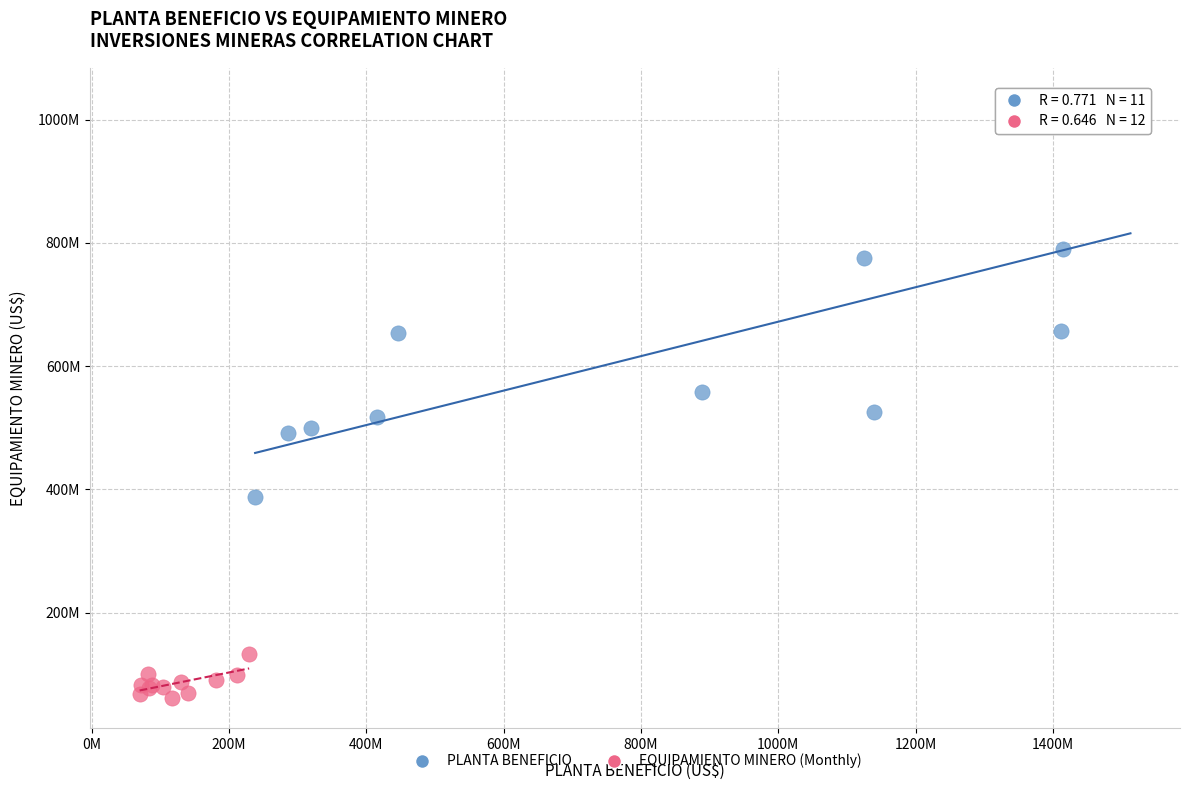

What are all the series names shown in the legend?

PLANTA BENEFICIO, EQUIPAMIENTO MINERO (Monthly)